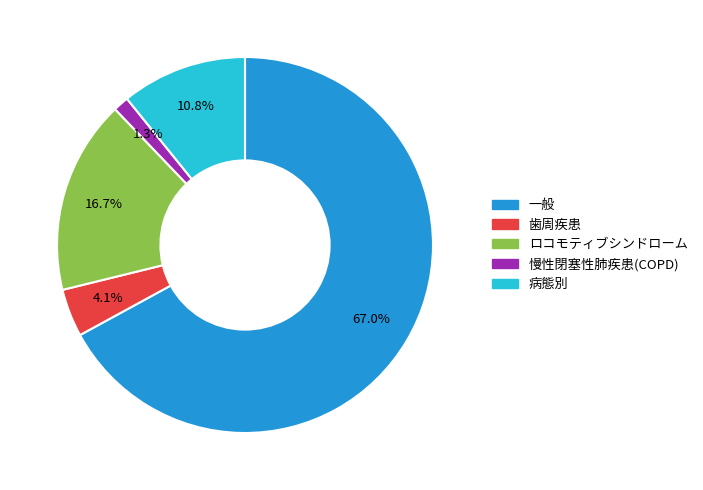

Count the number of slices in the pie.

5